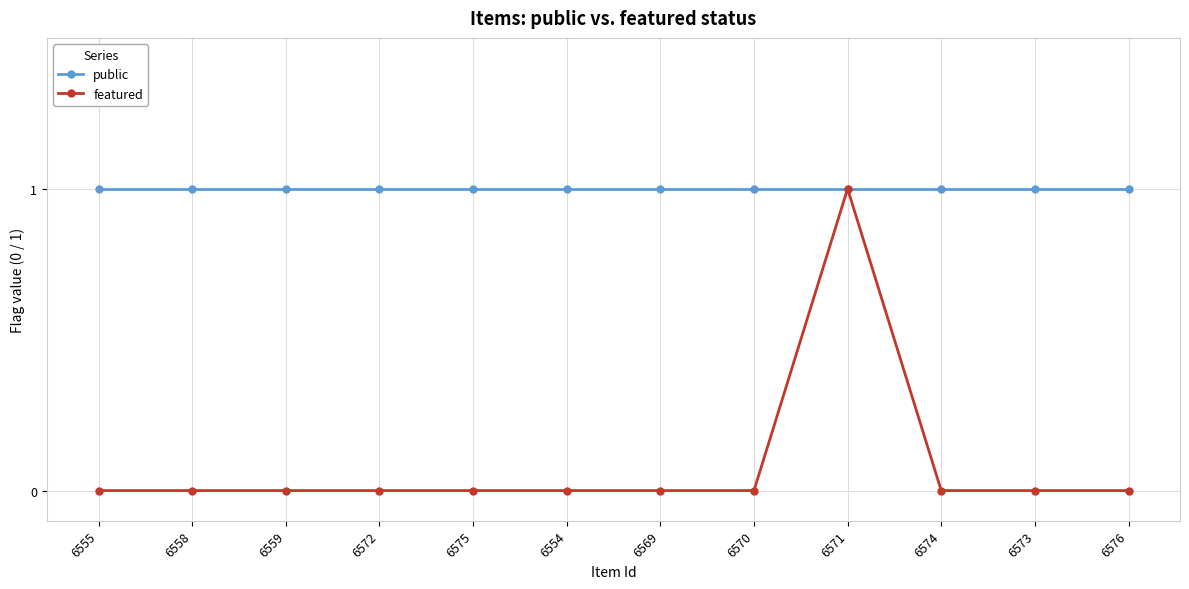

What is the sum of all featured values?

1